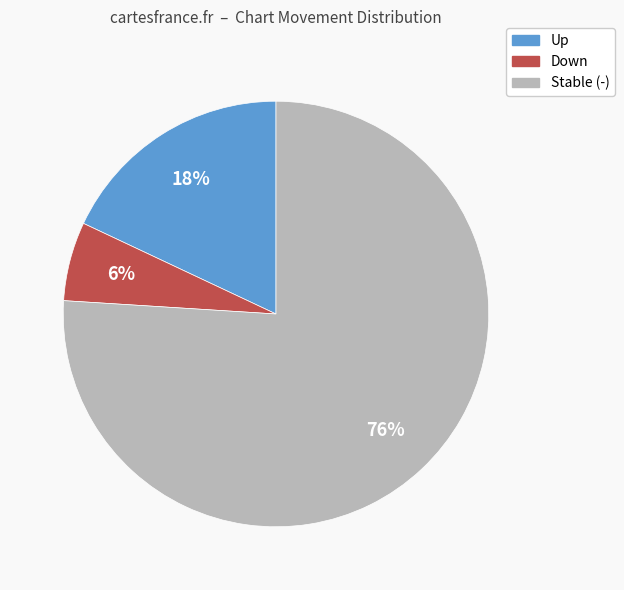

To the nearest percent, what is the difference between the largest and smallest slice percentages?

70%